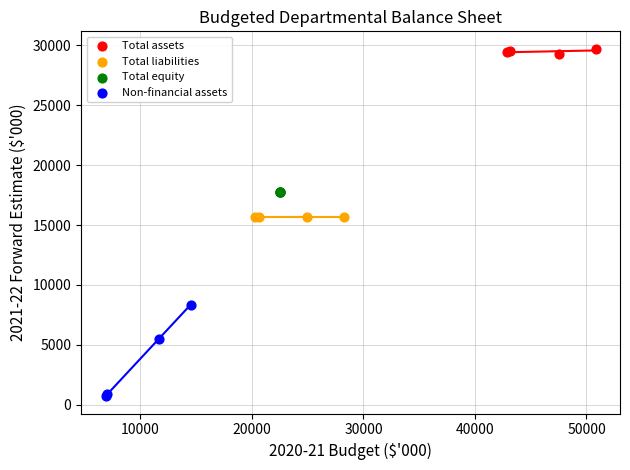

Which series reaches the minimum Y coordinate?

Non-financial assets